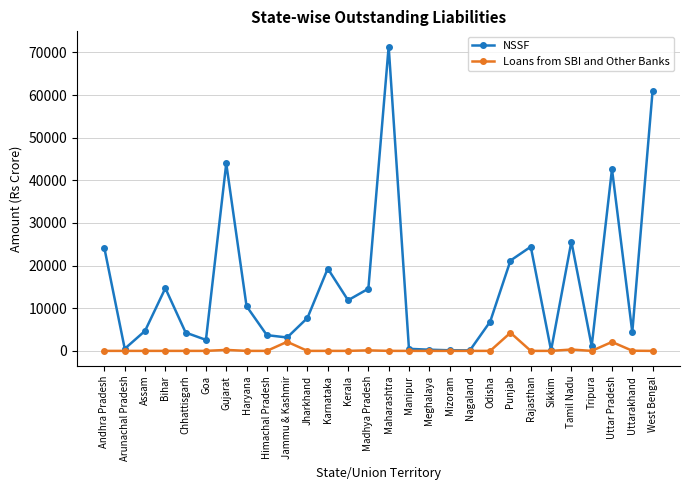

What position from the left is Assam?

3